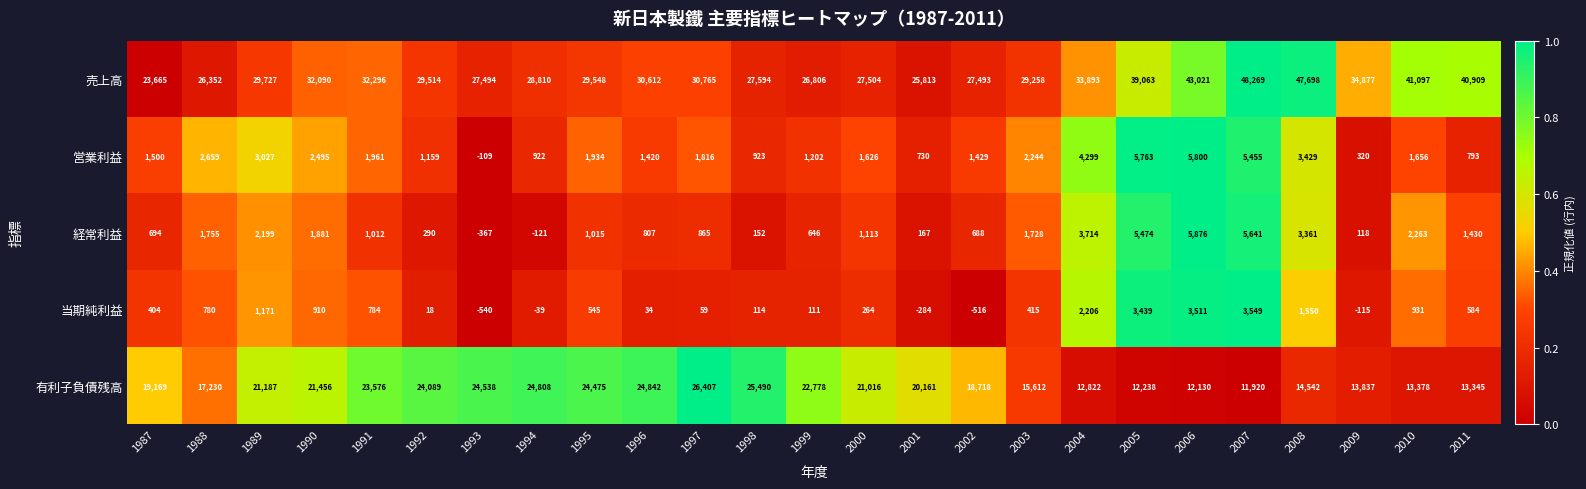

True or false: 売上高 has a value of 30612 at 1996.

True